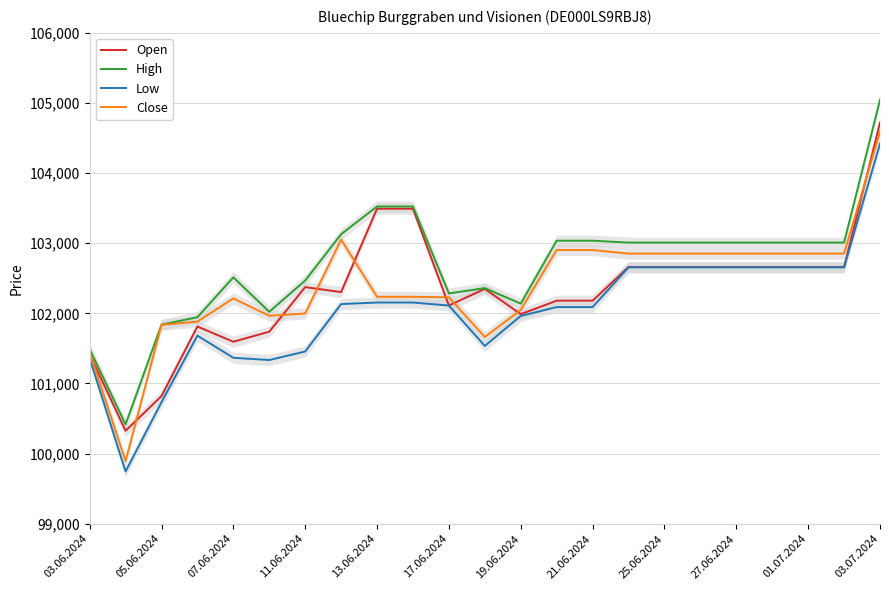

What is the maximum value for Open?

104720